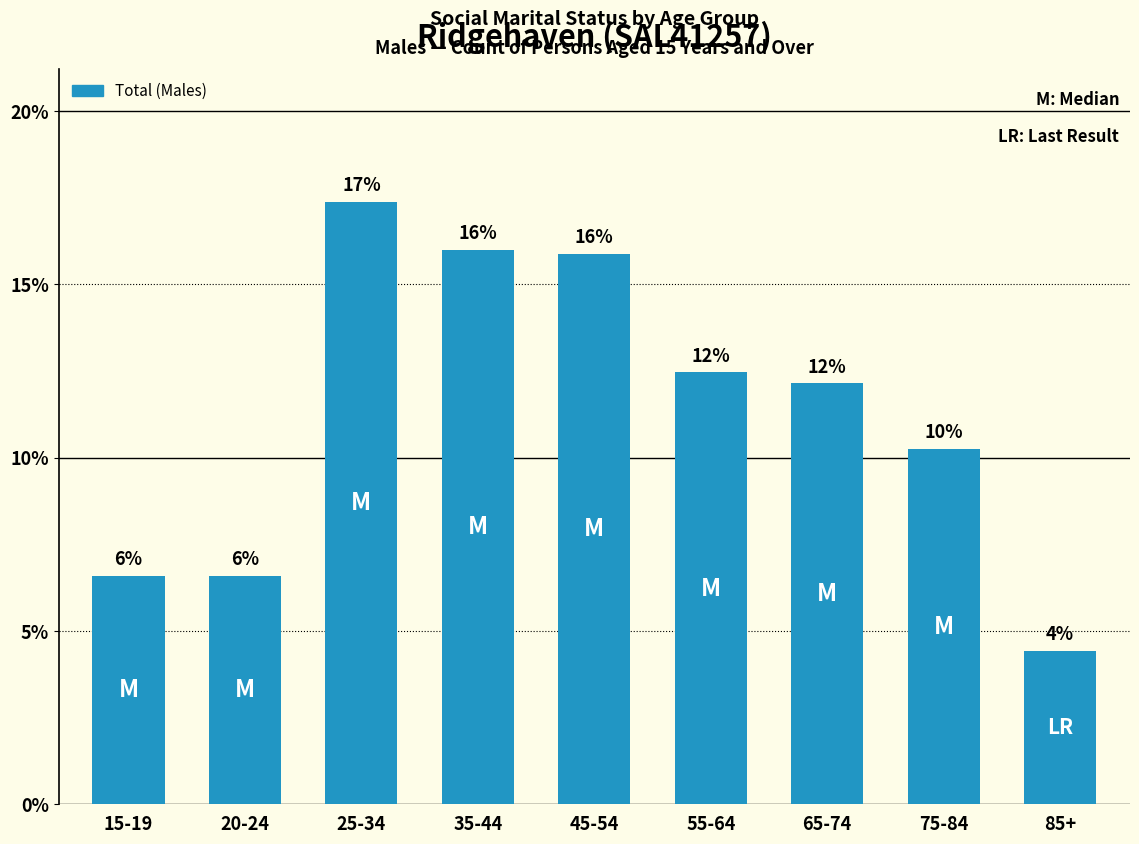

Reading left to right, what are all the values shown in this chart?

104	104	275	253	251	197	192	162	70